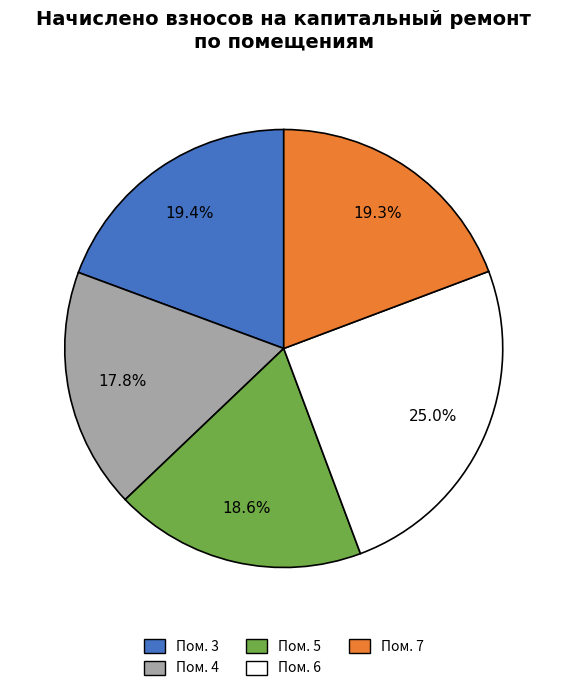

Is there a majority slice in this chart?

No